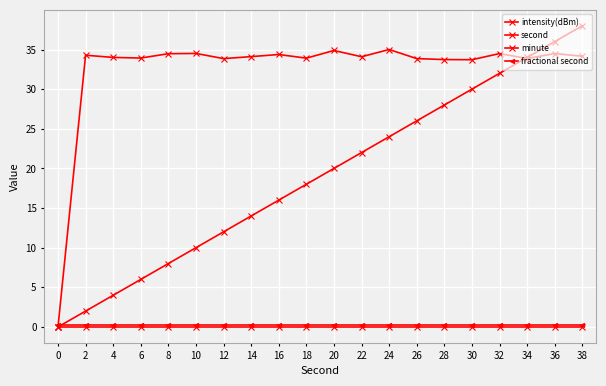

Is it true that minute equals 0.0 at 14?

True